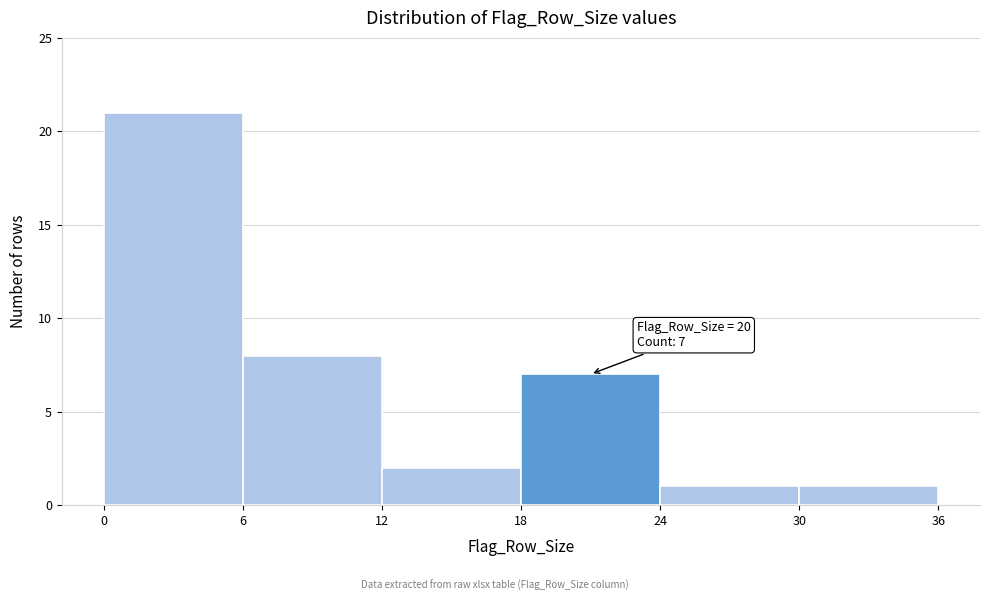

Which range on the x-axis has the tallest bar?

0 to 6